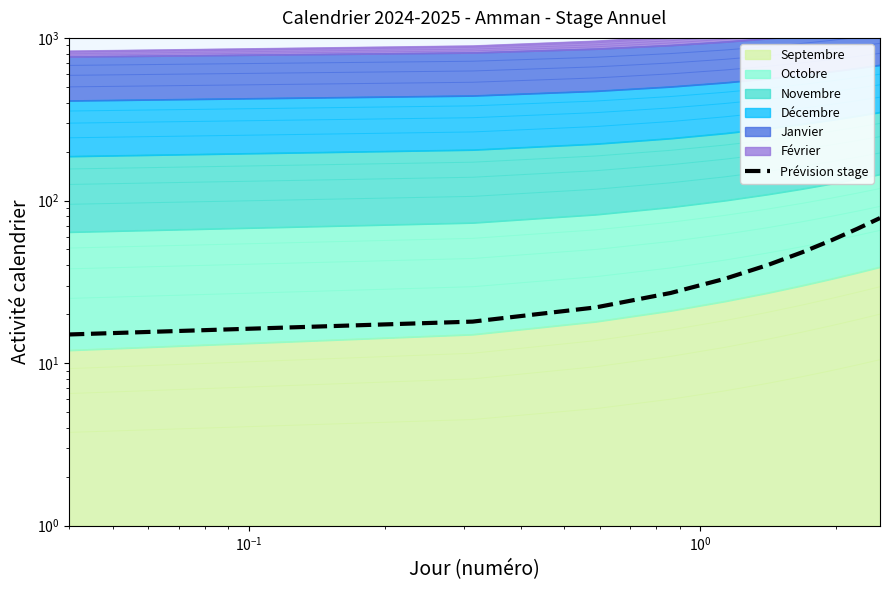

Does the chart have visible grid lines?

No